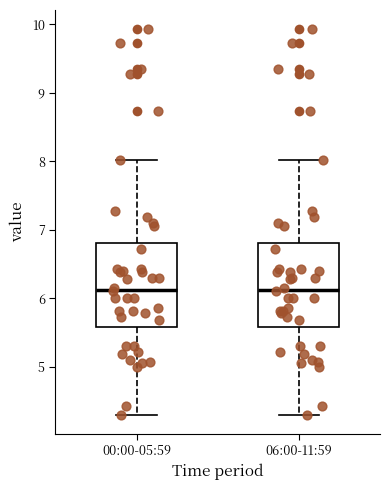

Reading left to right, transcribe this box plot: for each box, give where its median line is, the range the box spans, and where its two whiskers end, as read against the y-axis. The values are not printed on the chart, so give them approximately, as read against the axis.

00:00-05:59: median 6.1, box 5.6 to 6.8, whiskers 4.3 to 8.0
06:00-11:59: median 6.1, box 5.6 to 6.8, whiskers 4.3 to 8.0